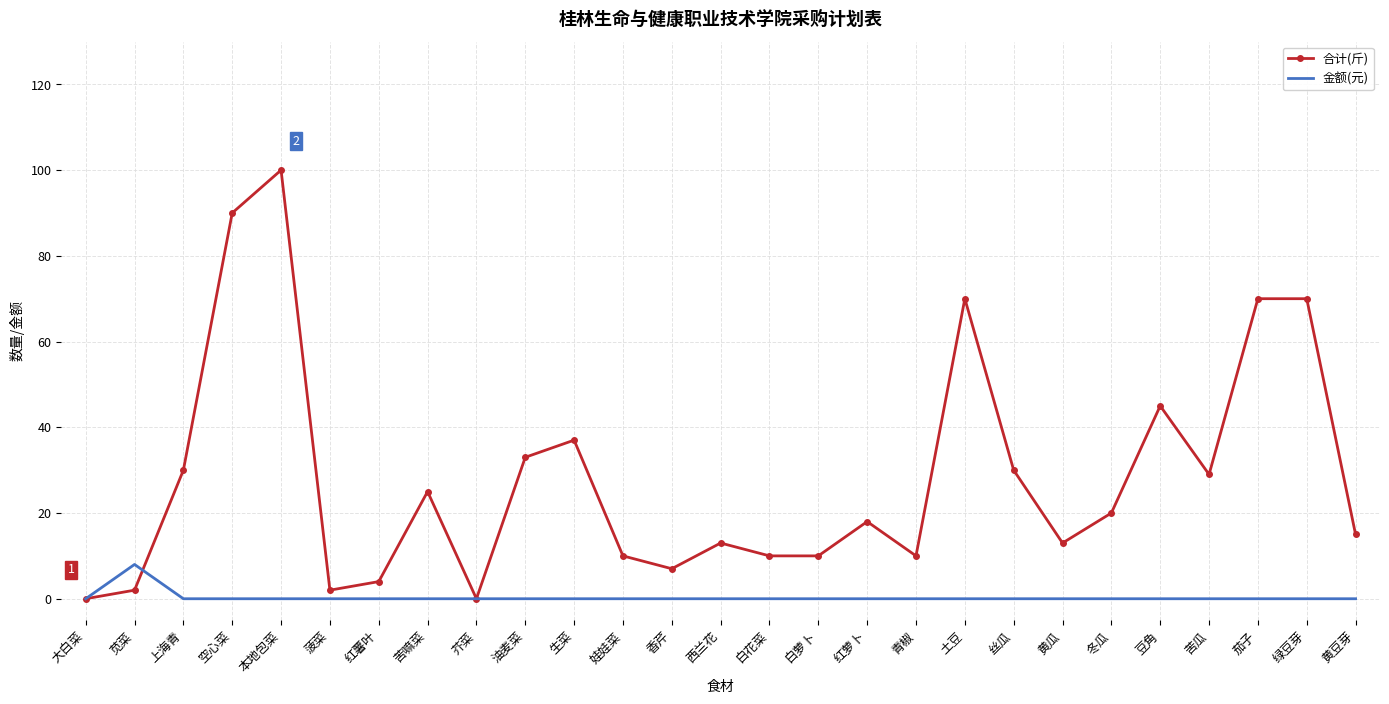

What is the sum of all 金额(元) values?

8